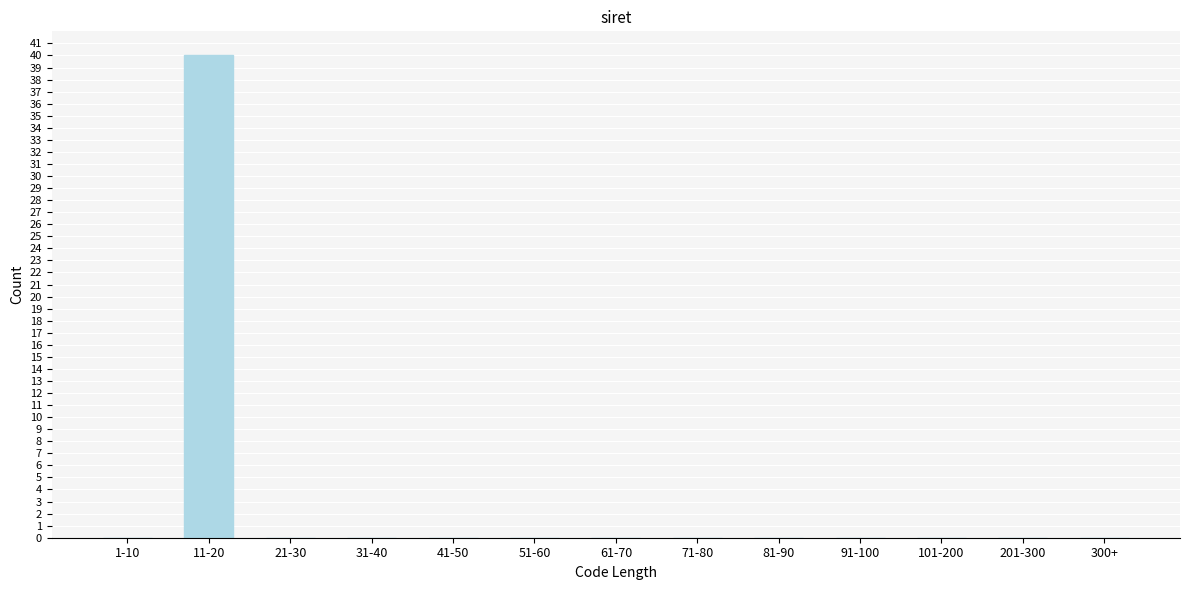

Reading left to right, transcribe all the data shown in this chart.

1-10=0	11-20=40	21-30=0	31-40=0	41-50=0	51-60=0	61-70=0	71-80=0	81-90=0	91-100=0	101-200=0	201-300=0	300+=0